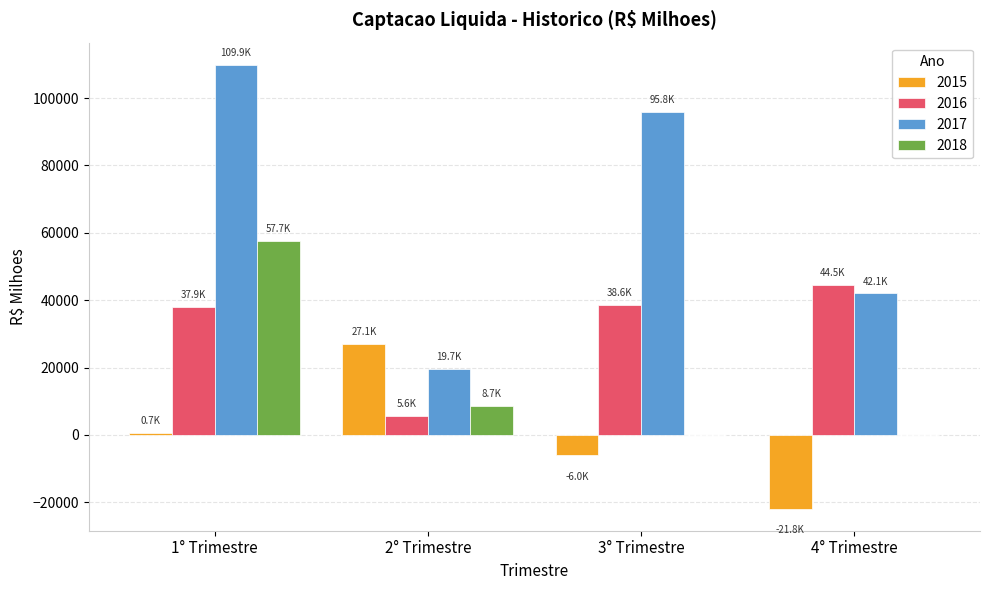

Reading left to right, what are all the values shown in this chart?

2015: 1° Trimestre=659.0	2° Trimestre=27142.6	3° Trimestre=-6035.4	4° Trimestre=-21841.3
2016: 1° Trimestre=37934.4	2° Trimestre=5595.5	3° Trimestre=38568.3	4° Trimestre=44492.9
2017: 1° Trimestre=109874.1	2° Trimestre=19724.3	3° Trimestre=95816.7	4° Trimestre=42073.8
2018: 1° Trimestre=57724.1	2° Trimestre=8654.8	3° Trimestre=0.0	4° Trimestre=0.0